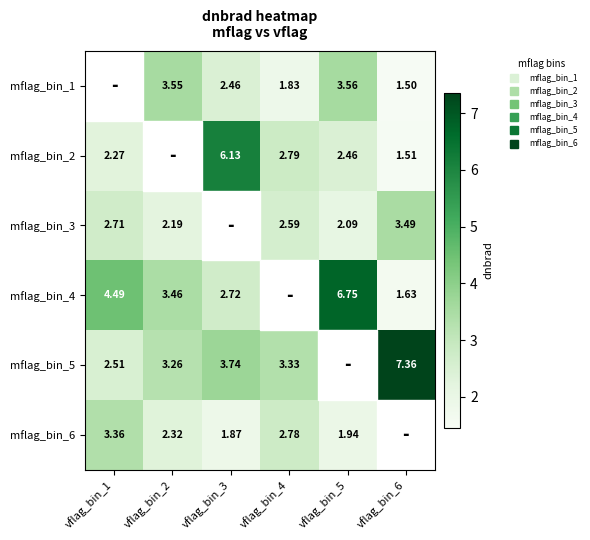

List the labels in order of mflag_bin_1 value, largest first.

vflag_bin_5, vflag_bin_2, vflag_bin_3, vflag_bin_4, vflag_bin_6, vflag_bin_1